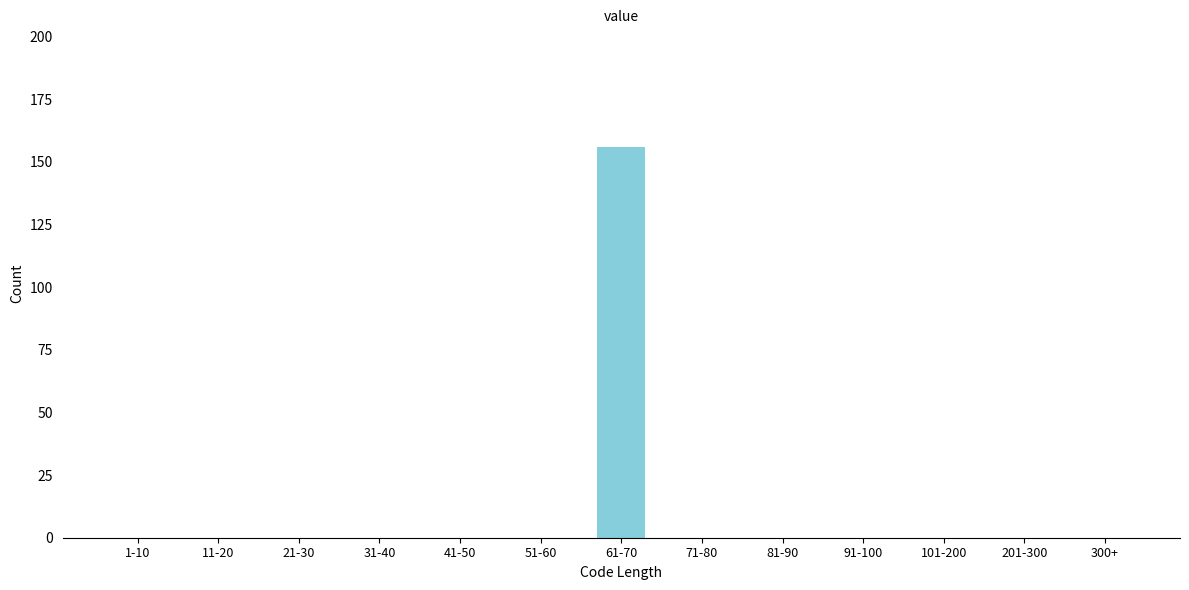

Reading left to right, transcribe all the data shown in this chart.

1-10=0	11-20=0	21-30=0	31-40=0	41-50=0	51-60=0	61-70=156	71-80=0	81-90=0	91-100=0	101-200=0	201-300=0	300+=0